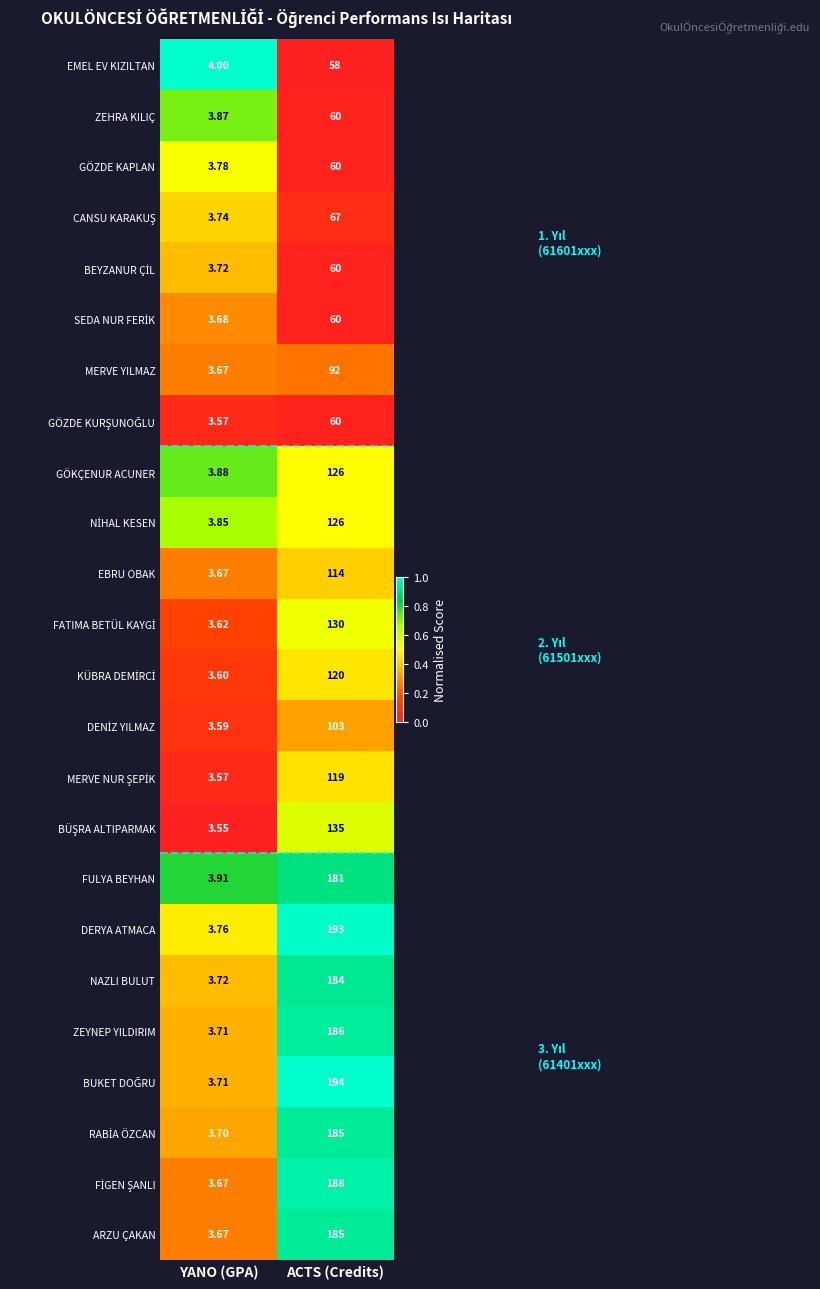

At which category is the sum across all series the highest?

ACTS (Credits)